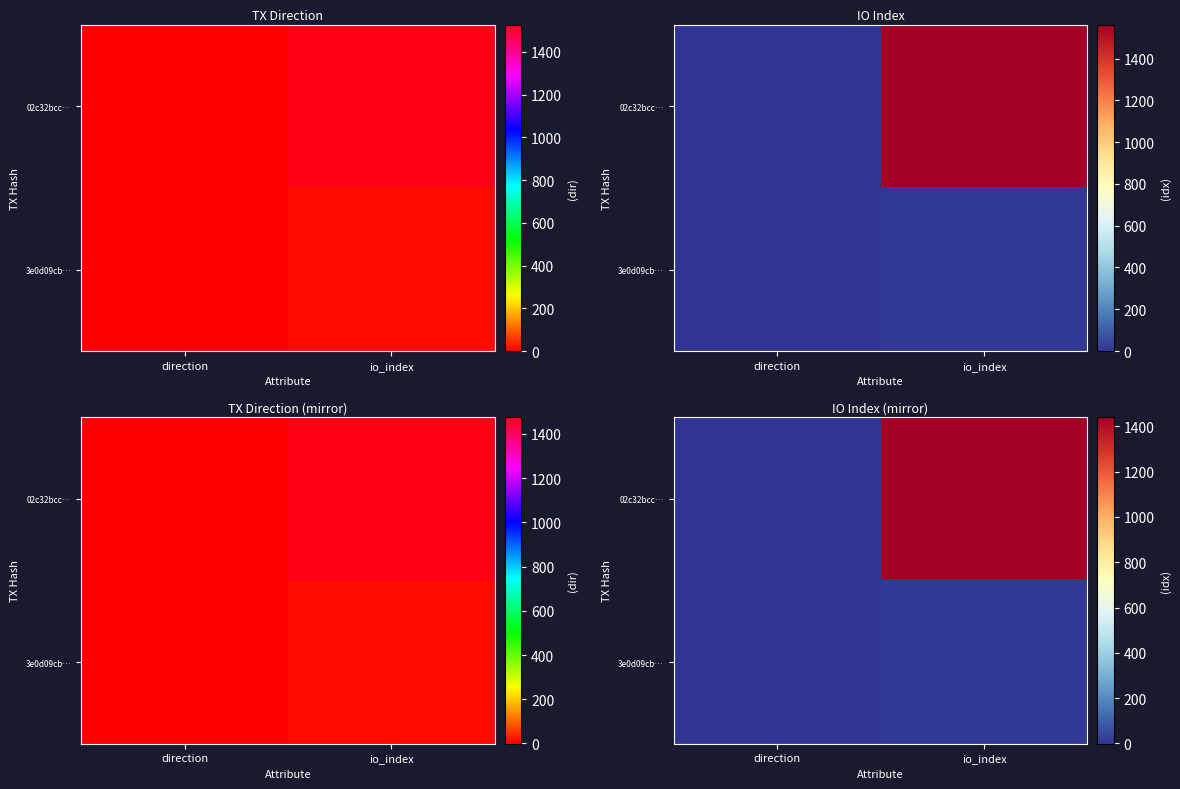

At which category does the chart reach its peak across all series?

io_index